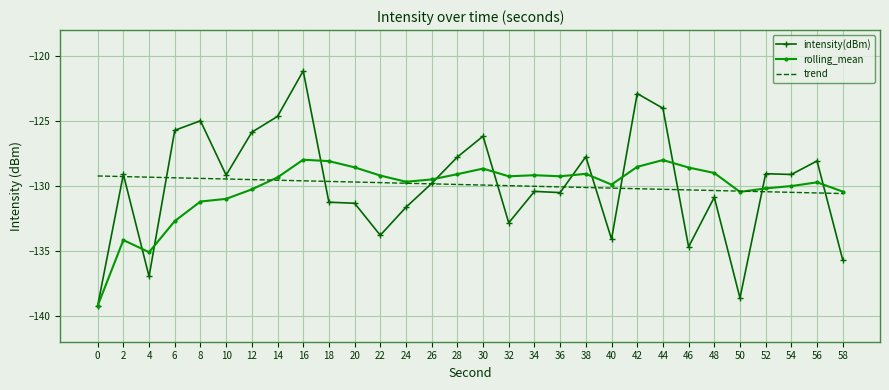

True or false: trend and intensity(dBm) intersect in this chart.

True